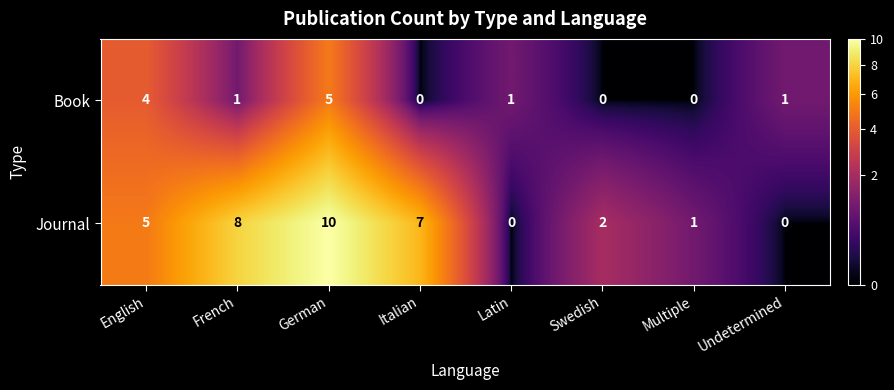

How many Journal values are between 1 and 8?

5